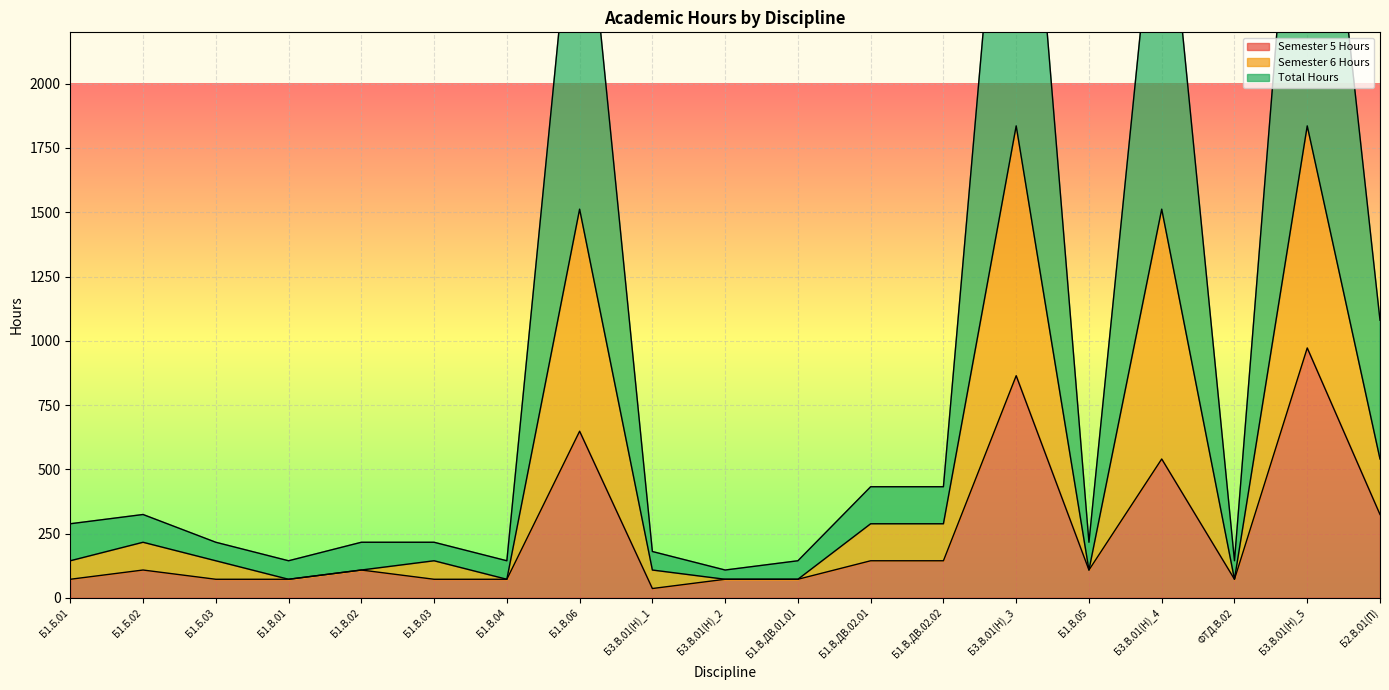

Which series changed the most between Б3.В.01(Н)_1 and Б3.В.01(Н)_4?

Total Hours